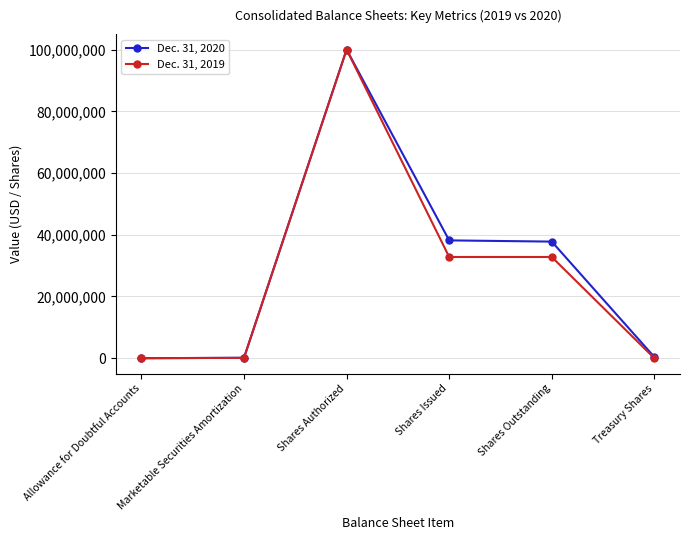

The value of Dec. 31, 2019 at Shares Outstanding is 32799082. True or false?

True